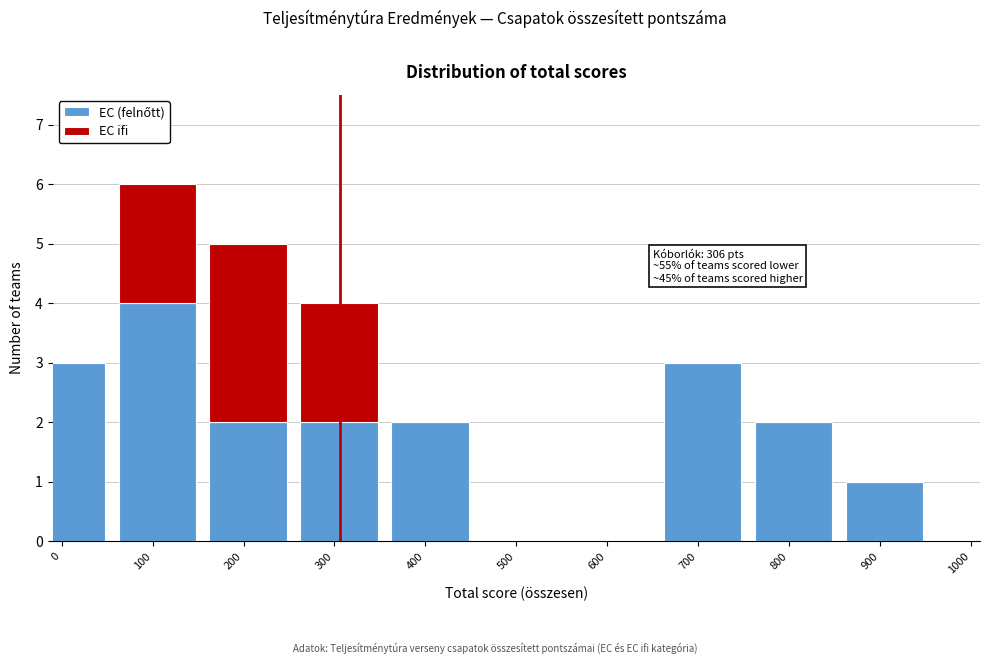

What is the total value across all series at 300?

4